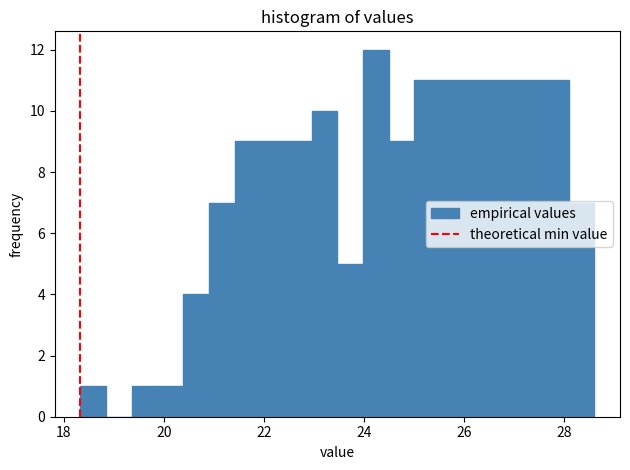

Around what value on the x-axis is the tallest bar? Give the approximate position of its centre, as read against the axis.

24.2